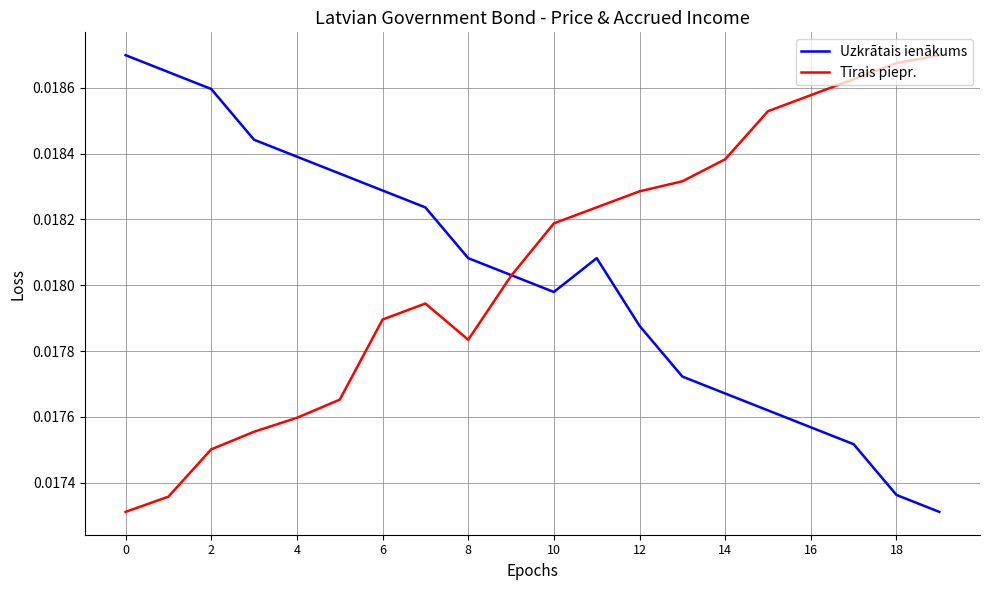

Does the chart display data point markers on the line(s)?

No